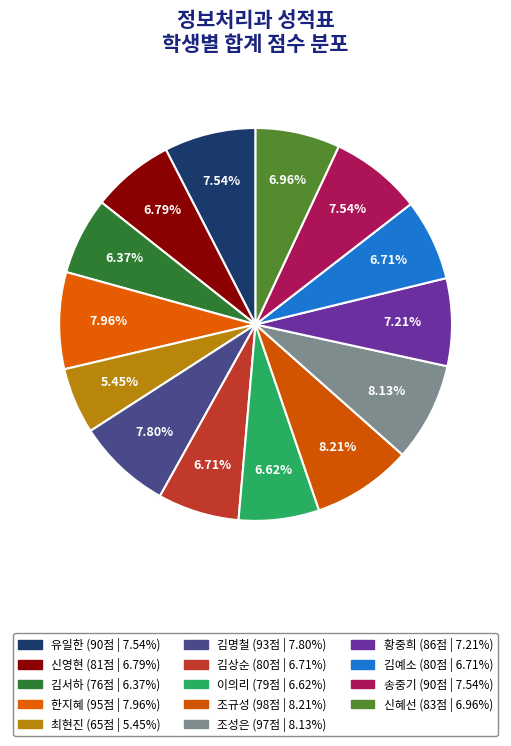

How many slices are in this pie chart?

14